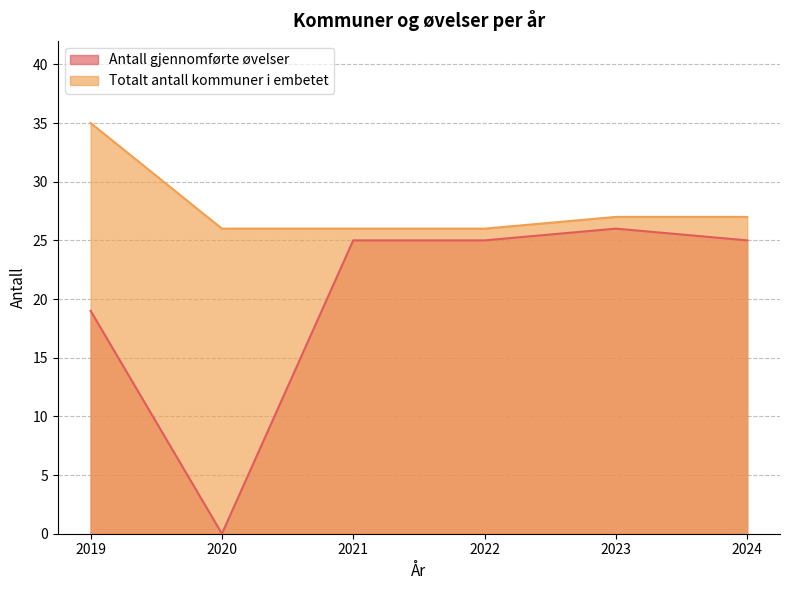

True or false: Antall gjennomførte øvelser has more than 1 interior local peaks.

False